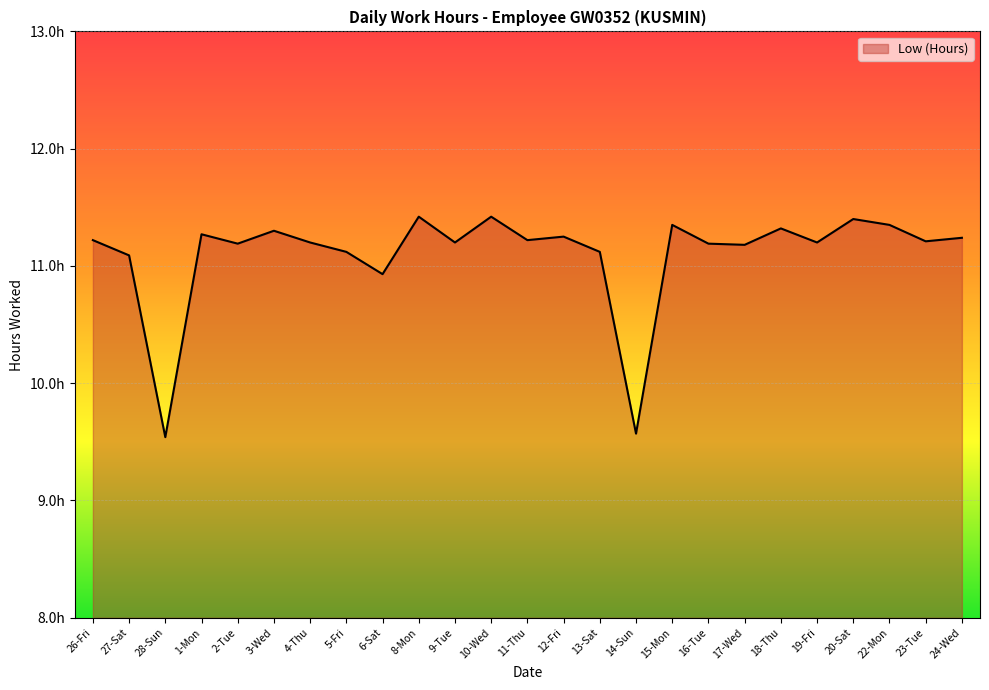

Reading right to left, extract all data points from this chart.

24-Wed=11.2	23-Tue=11.2	22-Mon=11.3	20-Sat=11.4	19-Fri=11.2	18-Thu=11.3	17-Wed=11.2	16-Tue=11.2	15-Mon=11.3	14-Sun=9.6	13-Sat=11.1	12-Fri=11.2	11-Thu=11.2	10-Wed=11.4	9-Tue=11.2	8-Mon=11.4	6-Sat=10.9	5-Fri=11.1	4-Thu=11.2	3-Wed=11.3	2-Tue=11.2	1-Mon=11.3	28-Sun=9.5	27-Sat=11.1	26-Fri=11.2